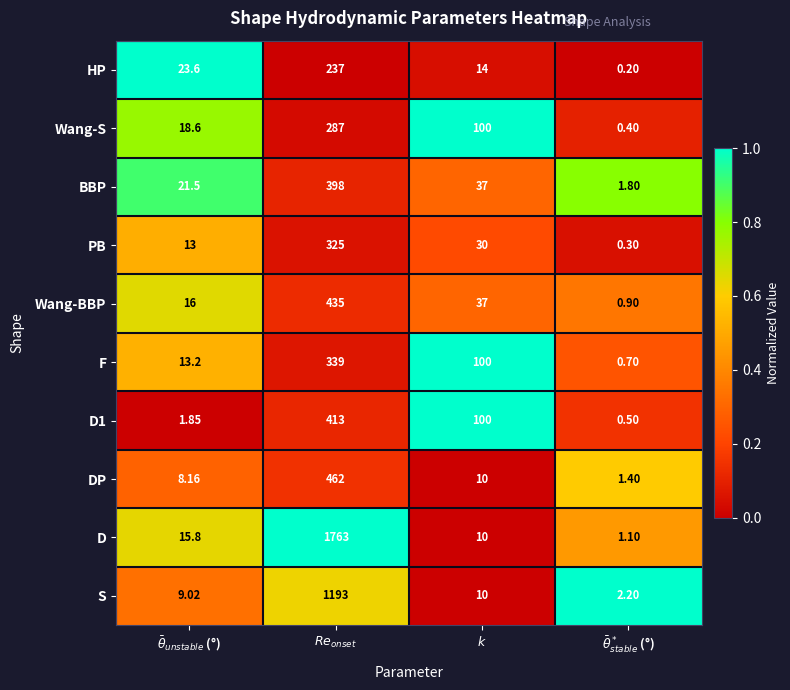

How many values in the HP series exceed 23?

2